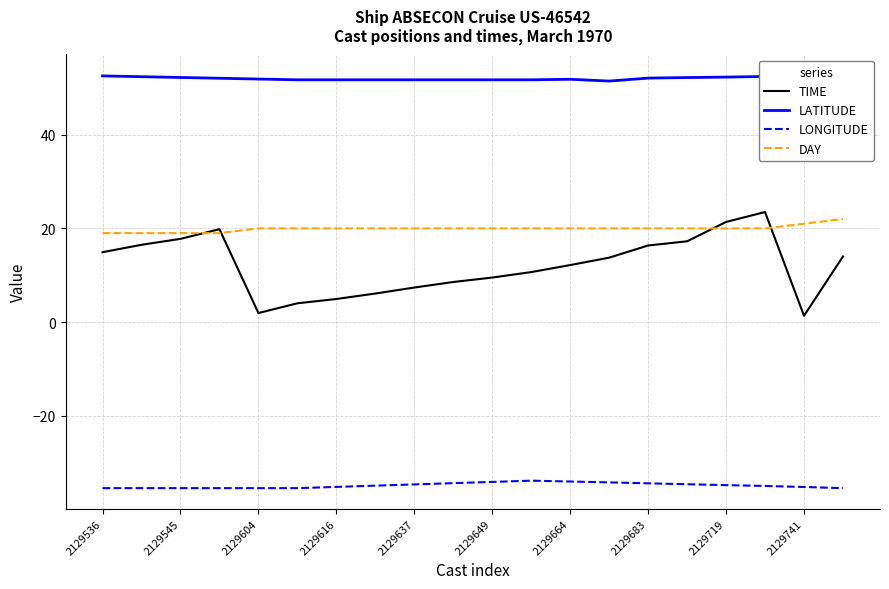

Count the number of categories in the chart.

20